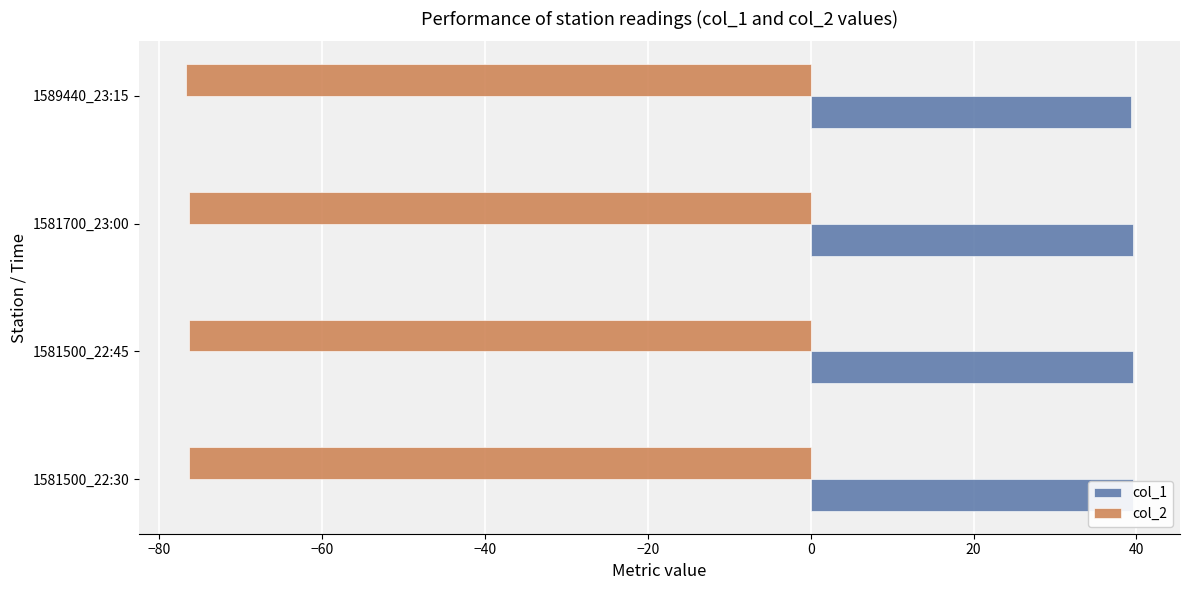

What is the minimum value shown in the chart?

-76.7